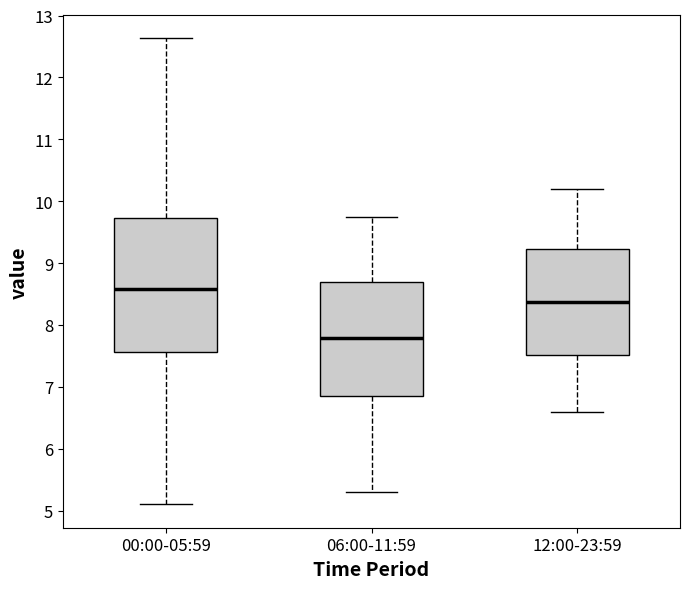

Which box is the tallest, from its lower edge to its upper edge?

00:00-05:59